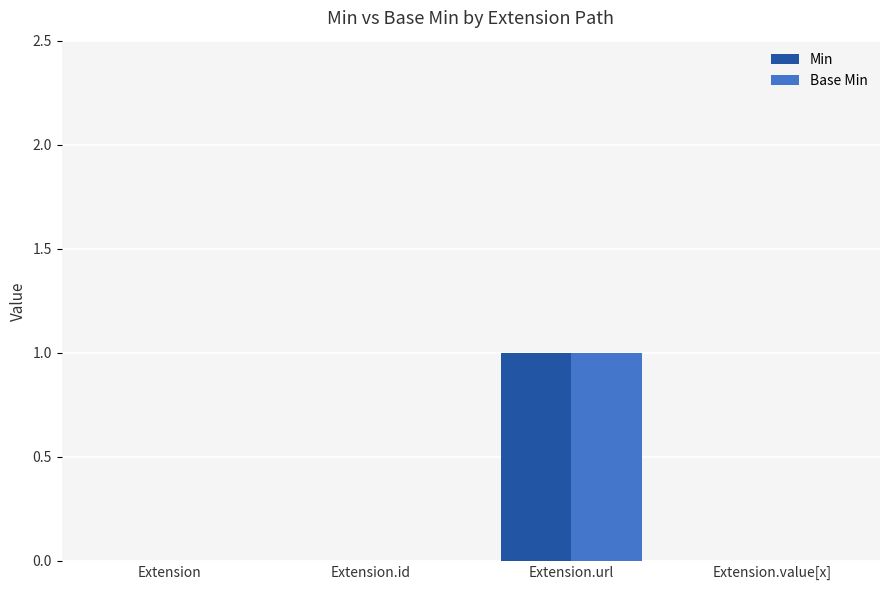

What is the sum of the Base Min values at Extension.url and Extension.value[x]?

1